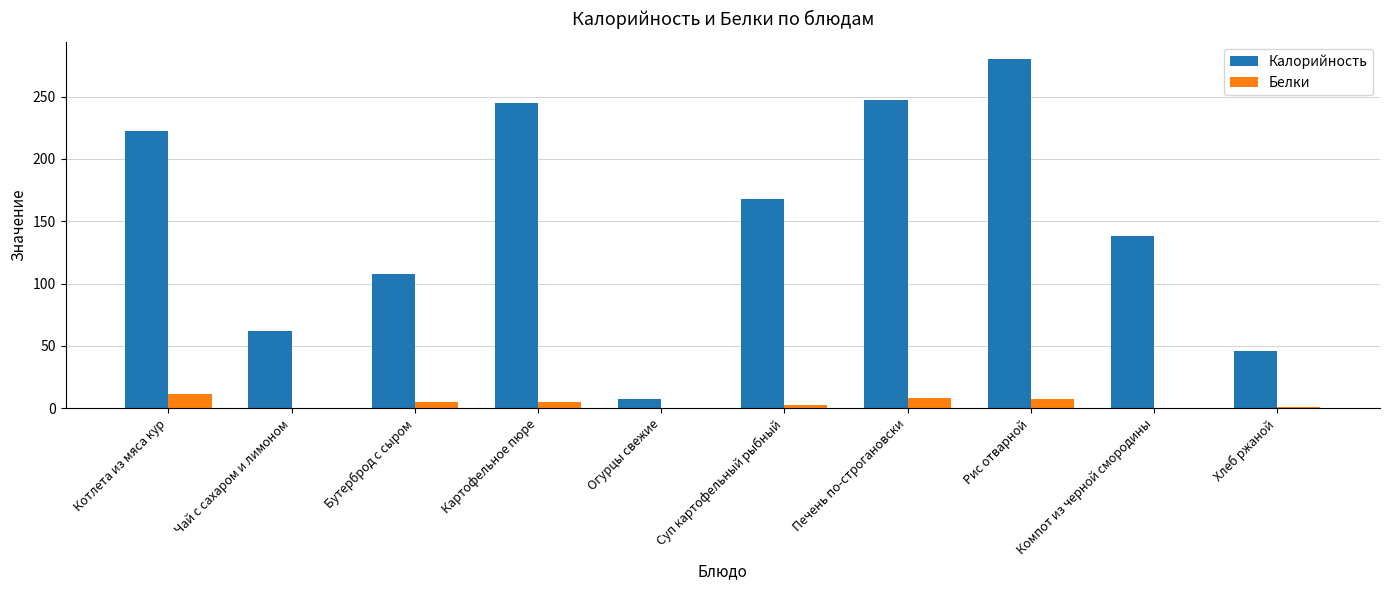

Which series has the largest total across all categories?

Калорийность